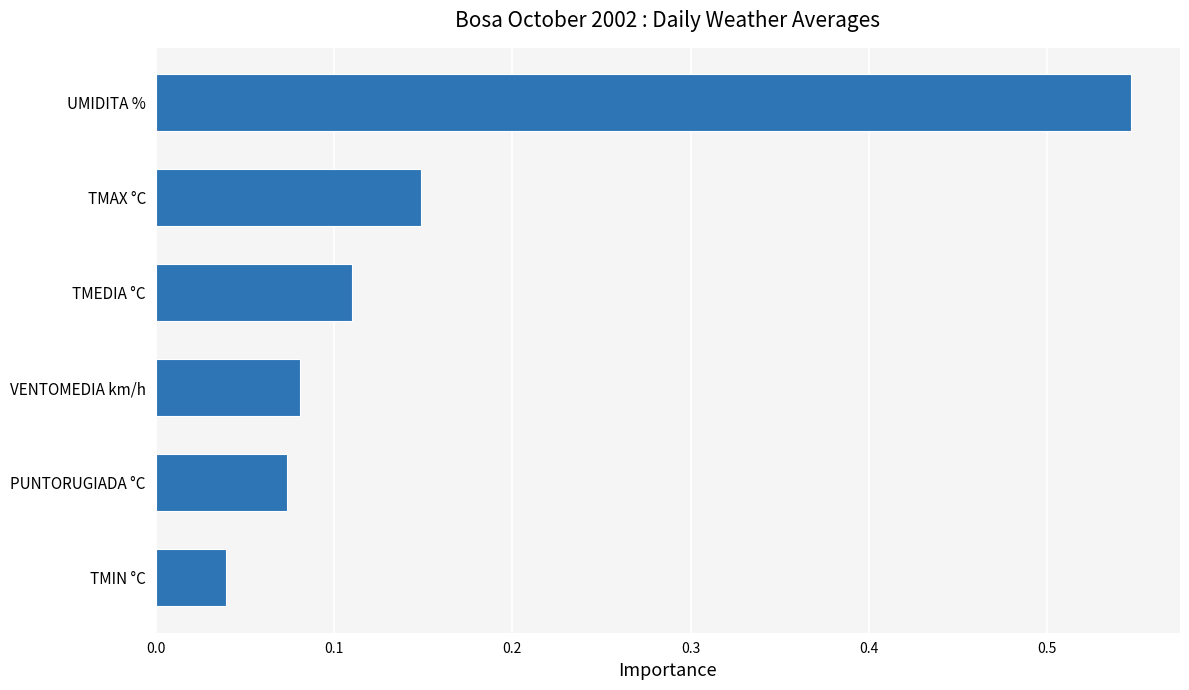

Does the chart contain any negative values?

No